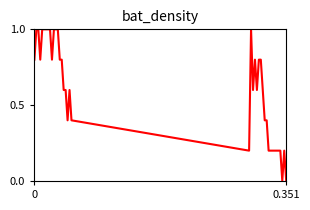

What is the maximum value shown in the chart?

1.0